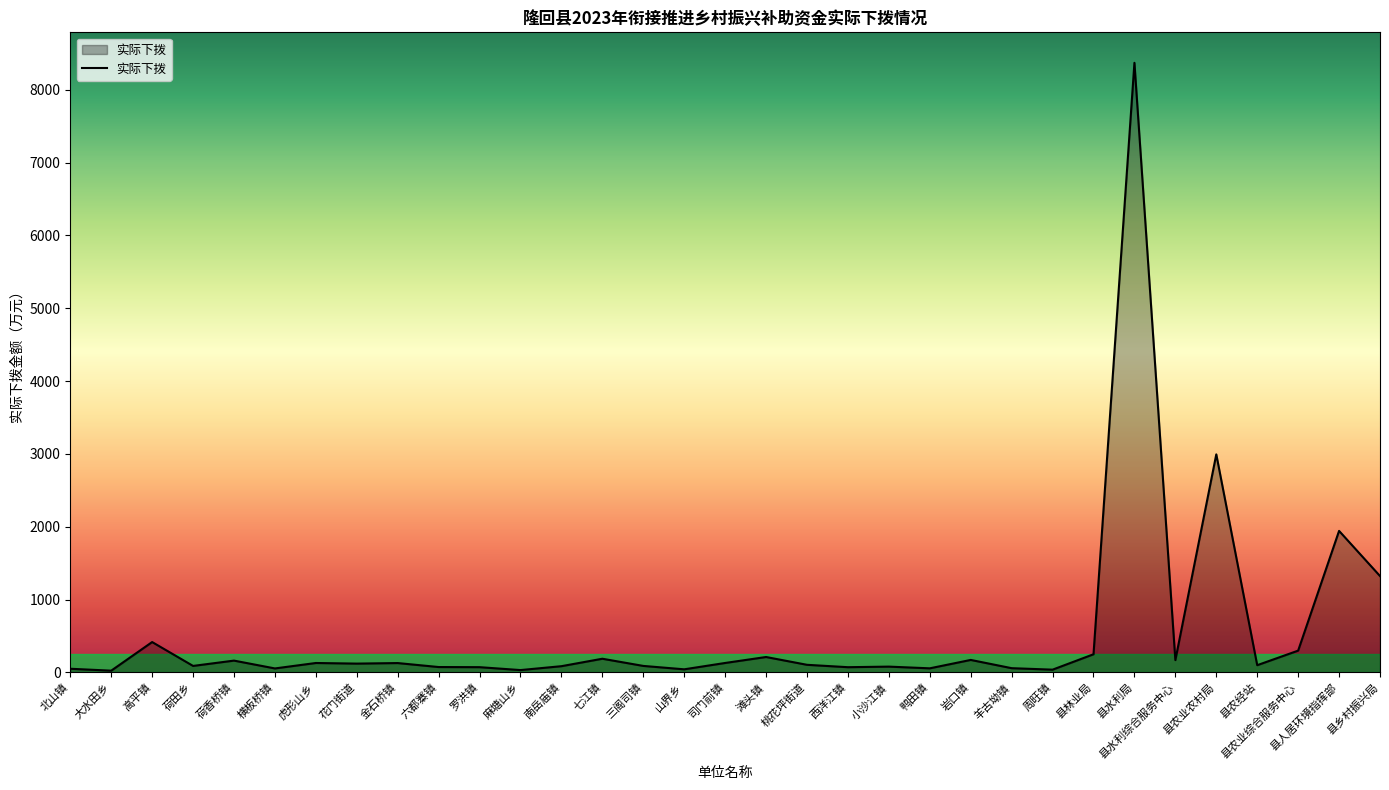

What is the difference between the maximum and second lowest values?

8338.1